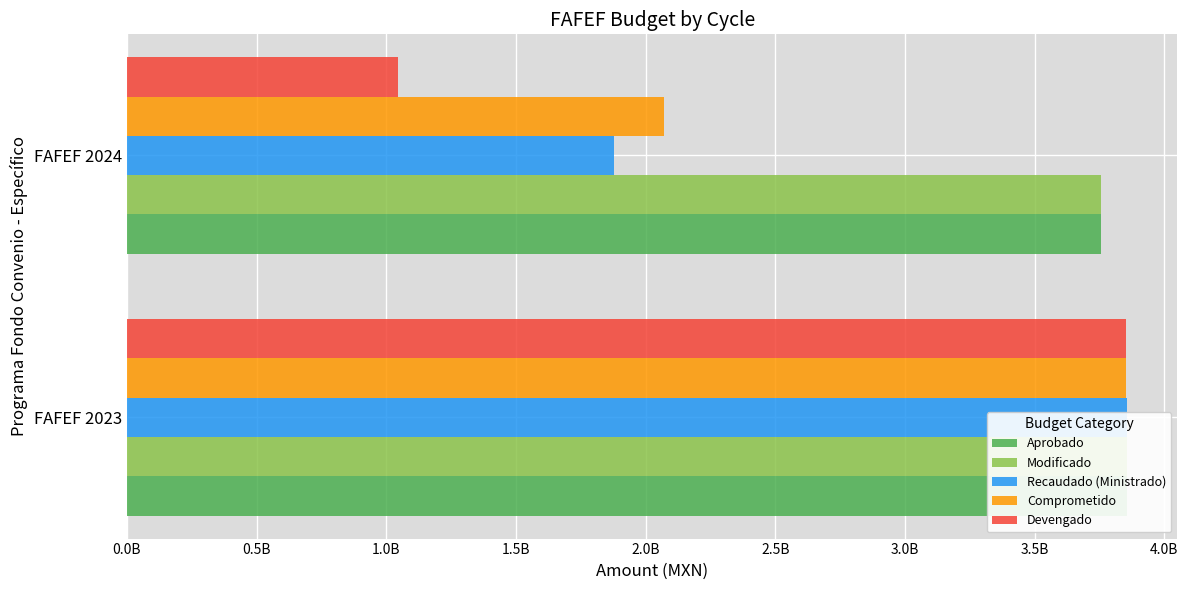

Which series has the largest total across all categories?

Aprobado